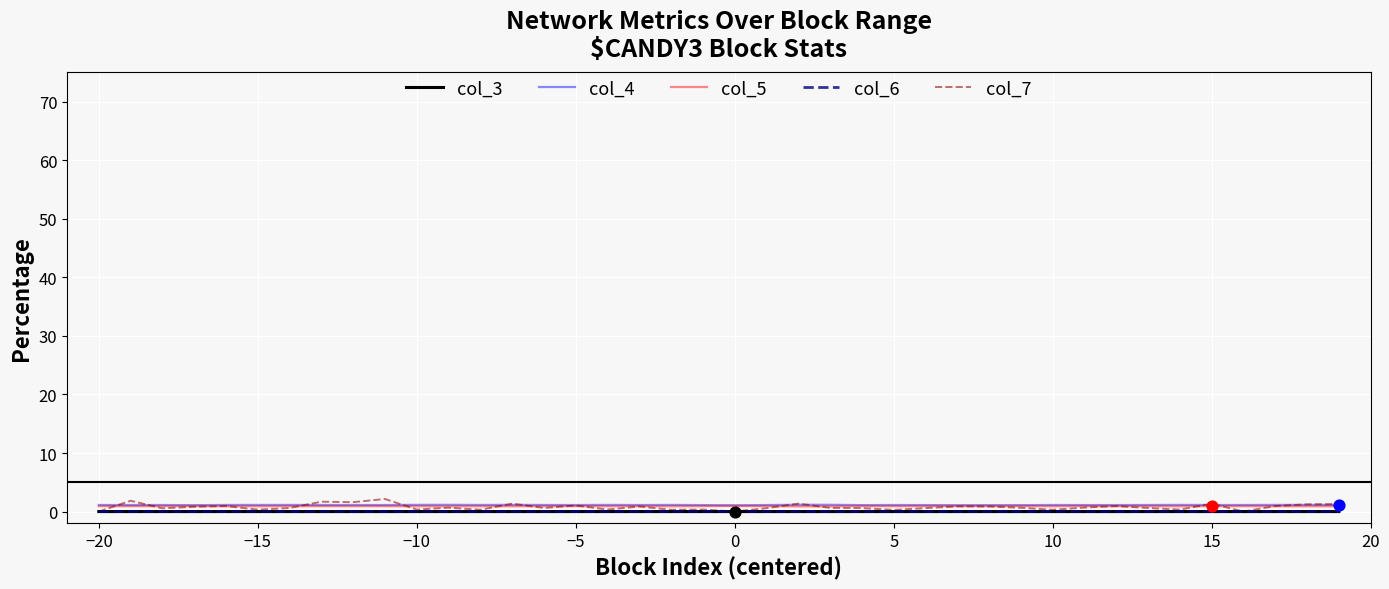

Which series has the largest range (max minus min)?

col_7